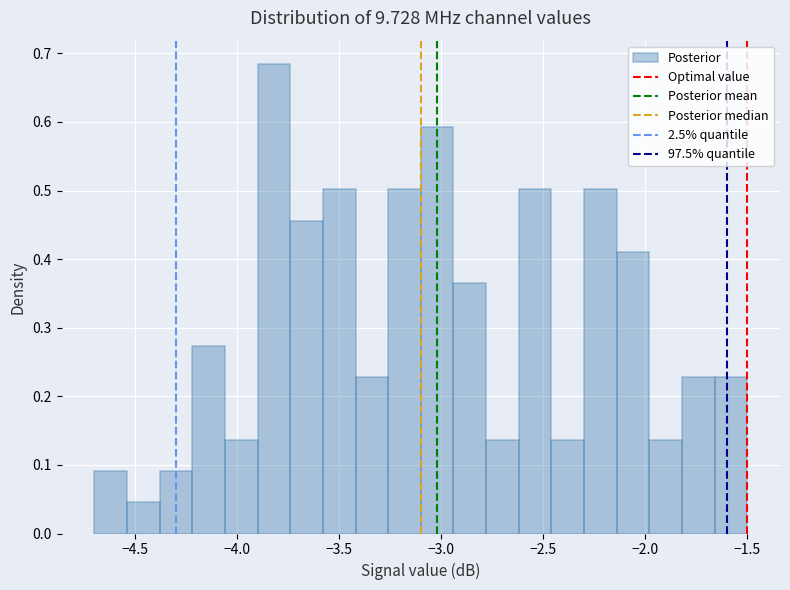

Read against the x-axis, roughly where is the centre of the tallest bar?

-3.80